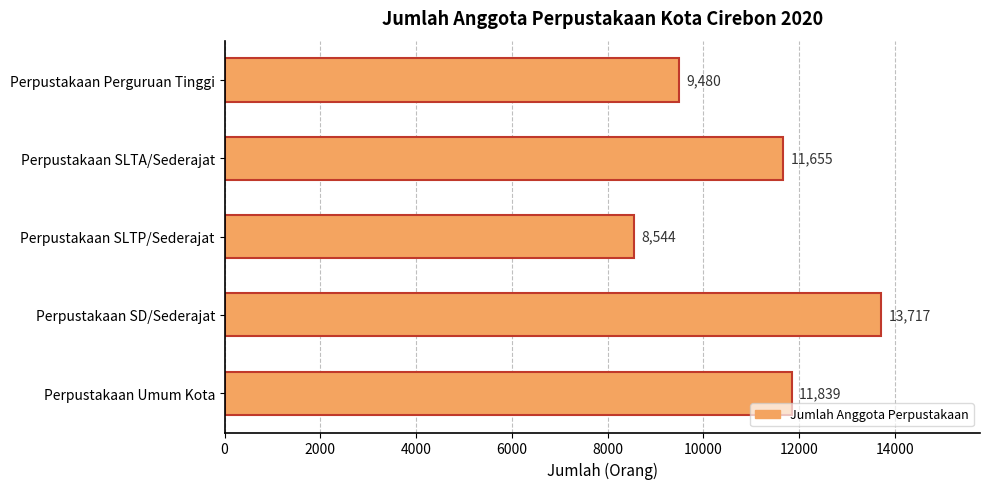

Rank the categories by value from lowest to highest.

Perpustakaan SLTP/Sederajat, Perpustakaan Perguruan Tinggi, Perpustakaan SLTA/Sederajat, Perpustakaan Umum Kota, Perpustakaan SD/Sederajat